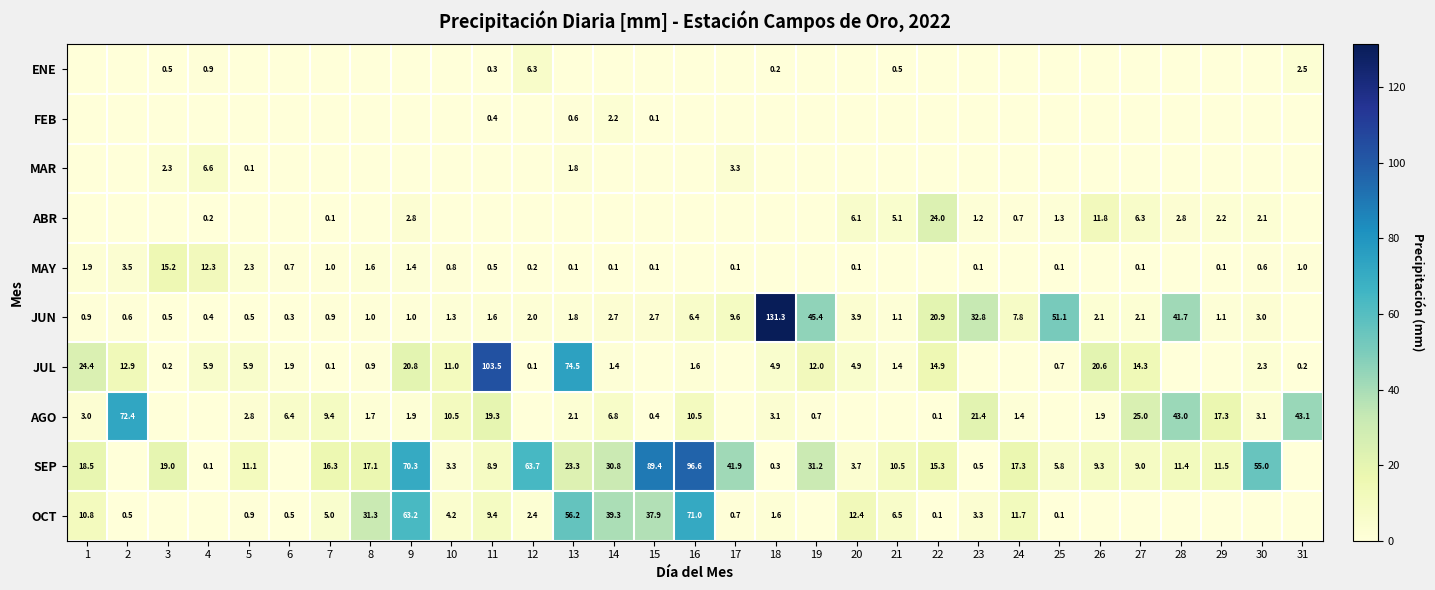

Is it true that JUN equals 1.8 at 29?

False